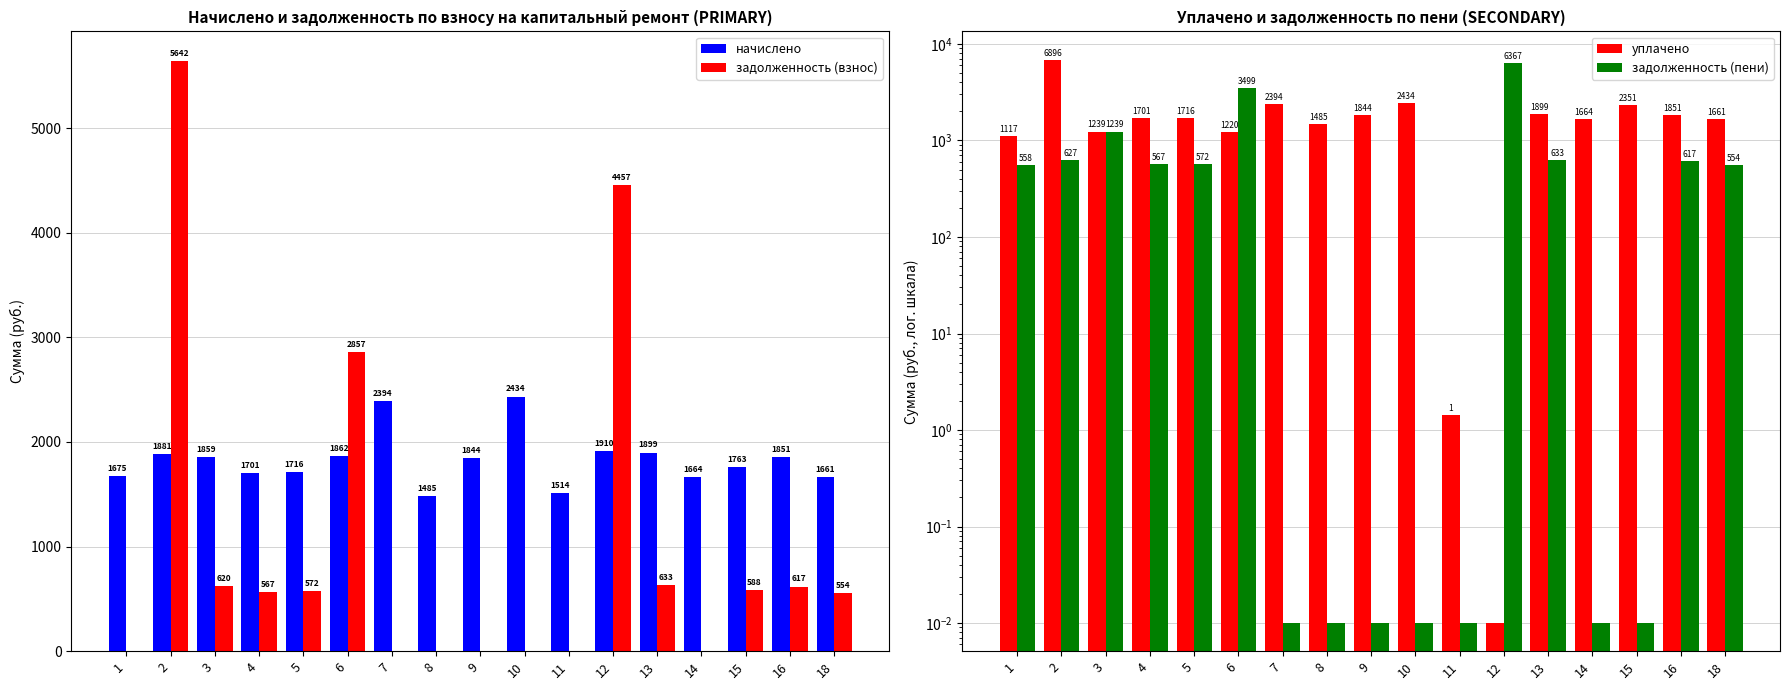

What is the average value of the начислено series?

1830.2